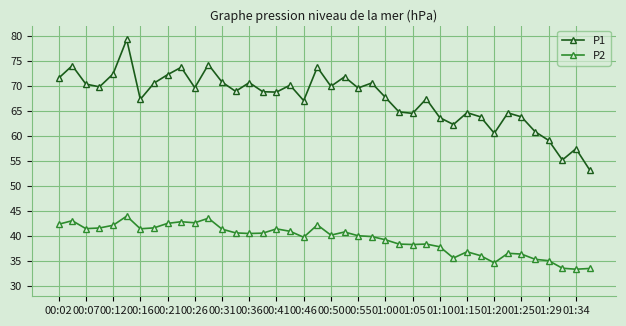

What is the value of the P1 point at the 14th from the left?

68.9